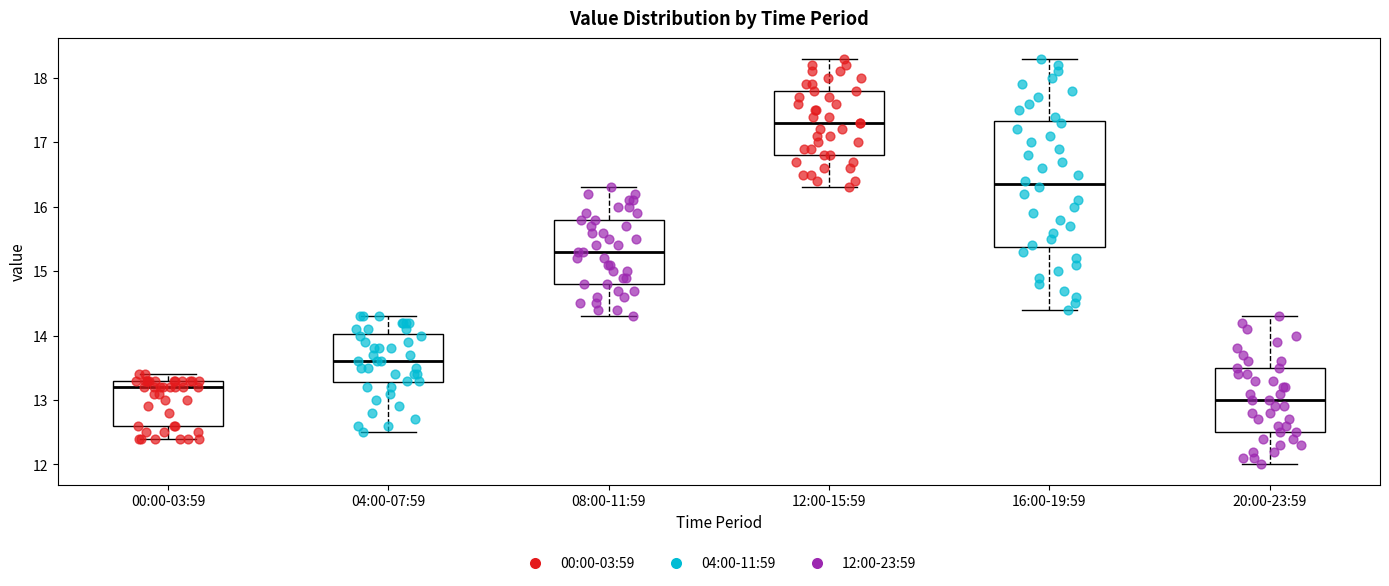

Which box is the tallest, from its lower edge to its upper edge?

16:00-19:59